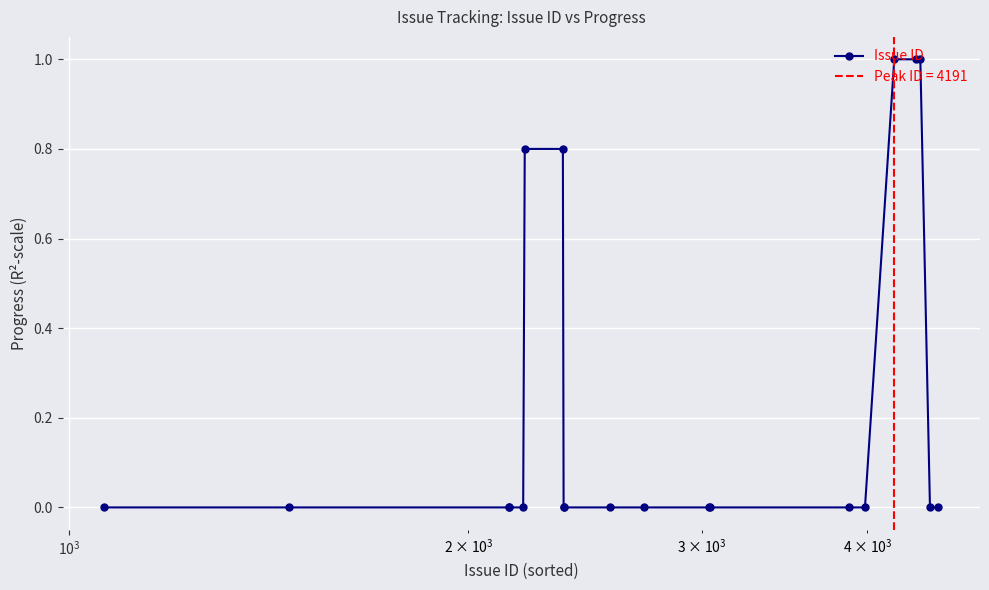

Reading left to right, transcribe all the data shown in this chart.

0.0	0.0	0.0	0.0	0.0	0.8	0.8	0.0	0.0	0.0	0.0	0.0	0.0	0.0	0.0	1.0	1.0	1.0	0.0	0.0